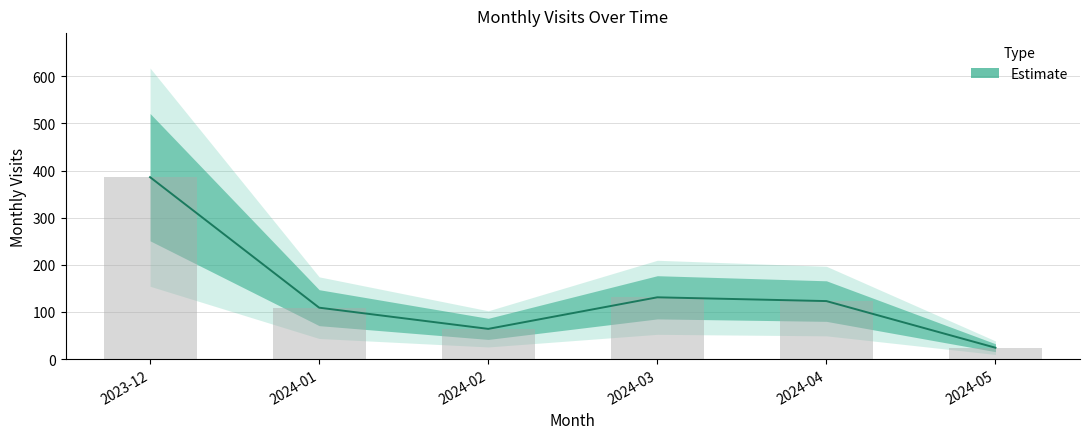

Rank the categories by value from lowest to highest.

2024-05, 2024-02, 2024-01, 2024-04, 2024-03, 2023-12